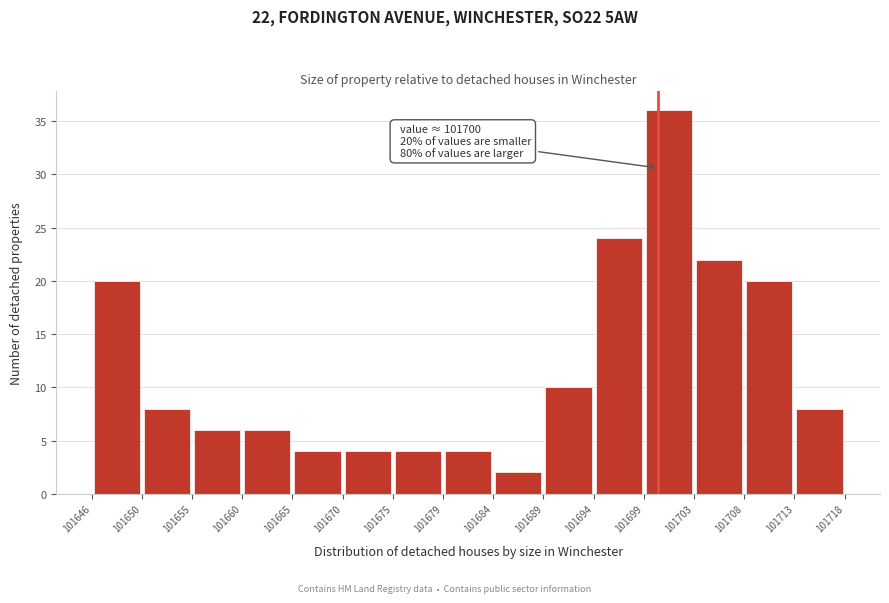

Over which range of the x-axis is the bar tallest?

101699 to 101703